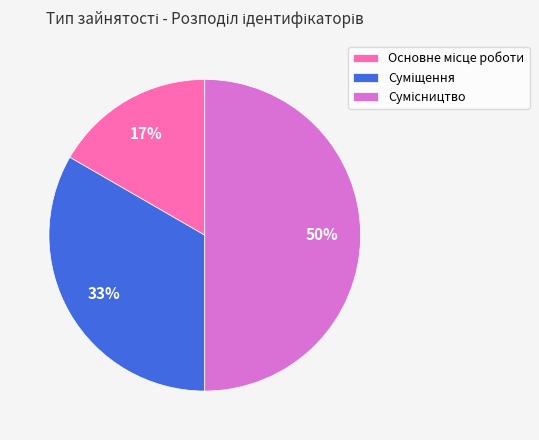

To the nearest percent, what is the average slice percentage?

33%